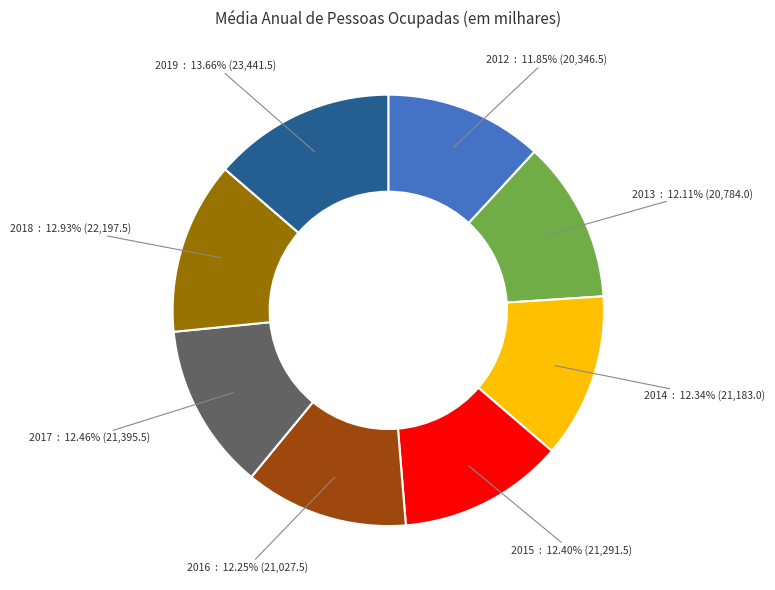

Is there a majority slice in this chart?

No